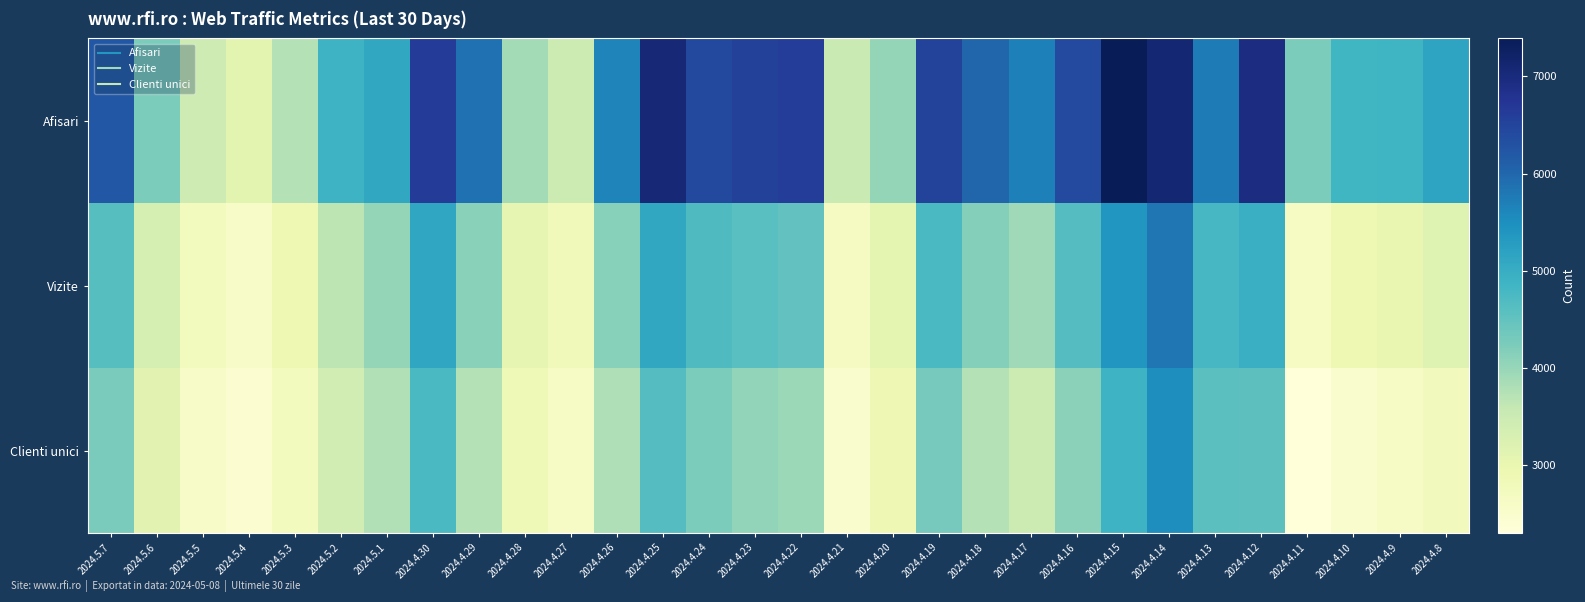

What is the maximum value shown in the chart?

7390